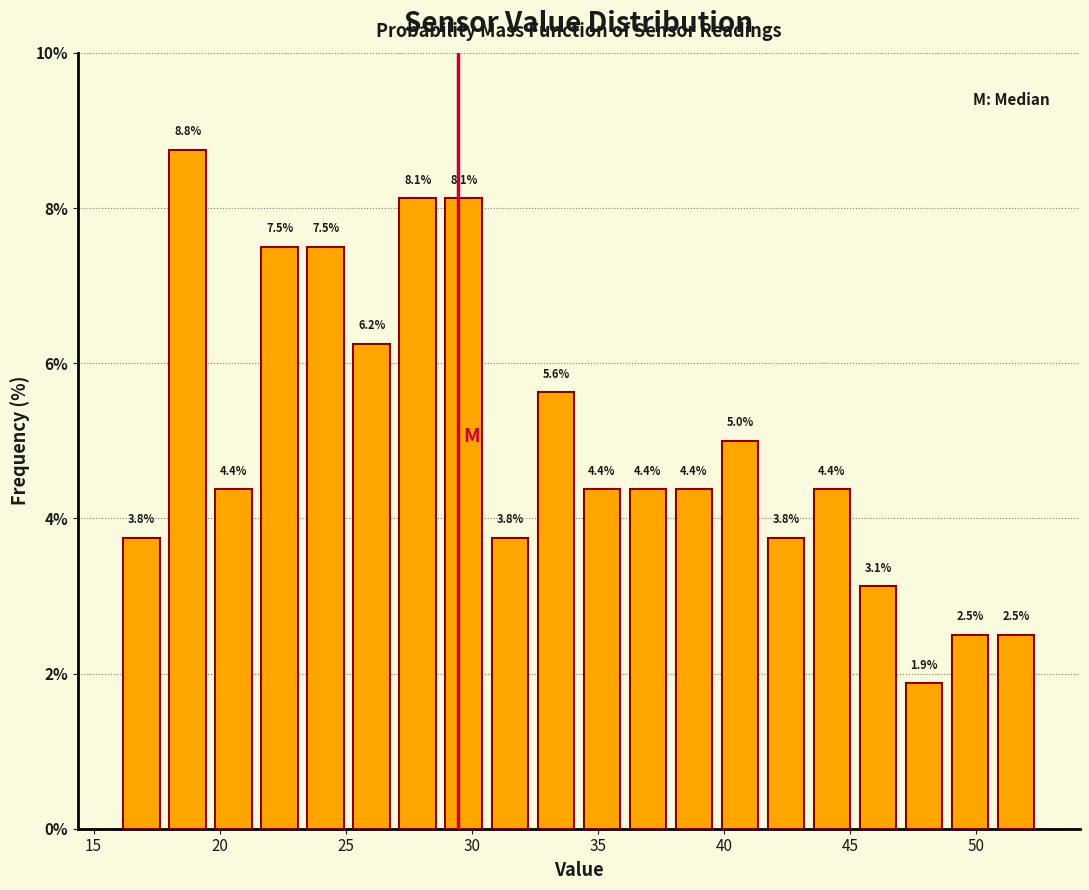

Read against the x-axis, roughly where is the centre of the tallest bar?

18.5